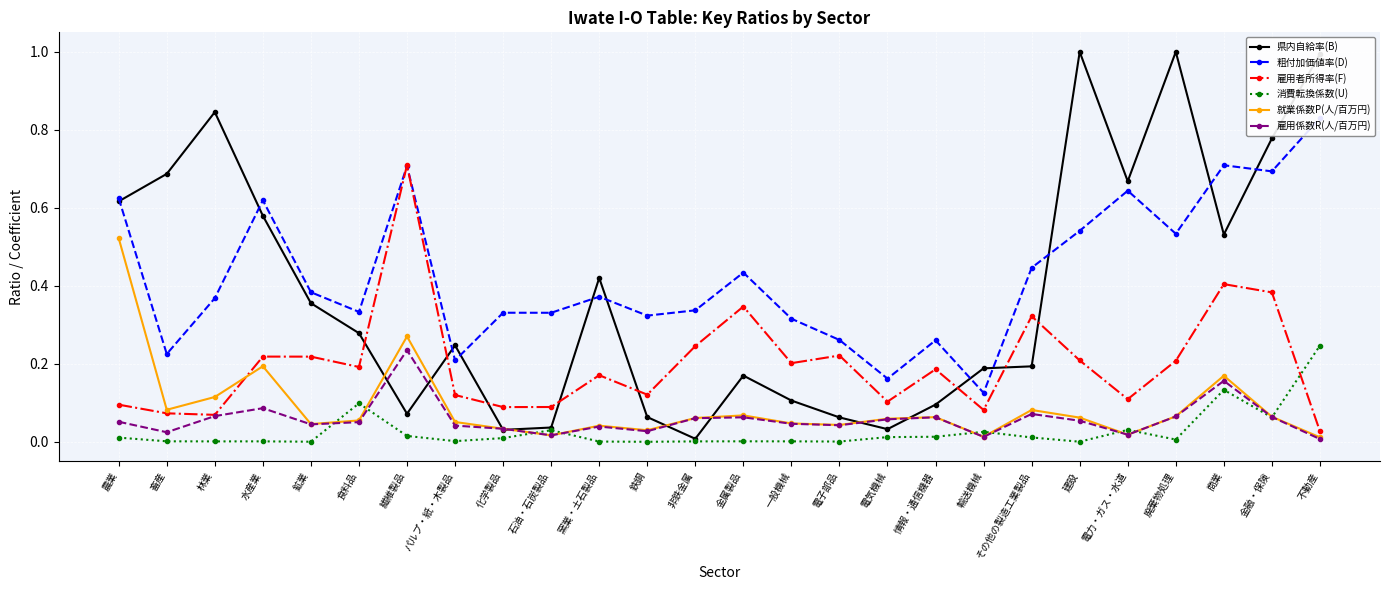

Does the chart display data point markers on the line(s)?

Yes